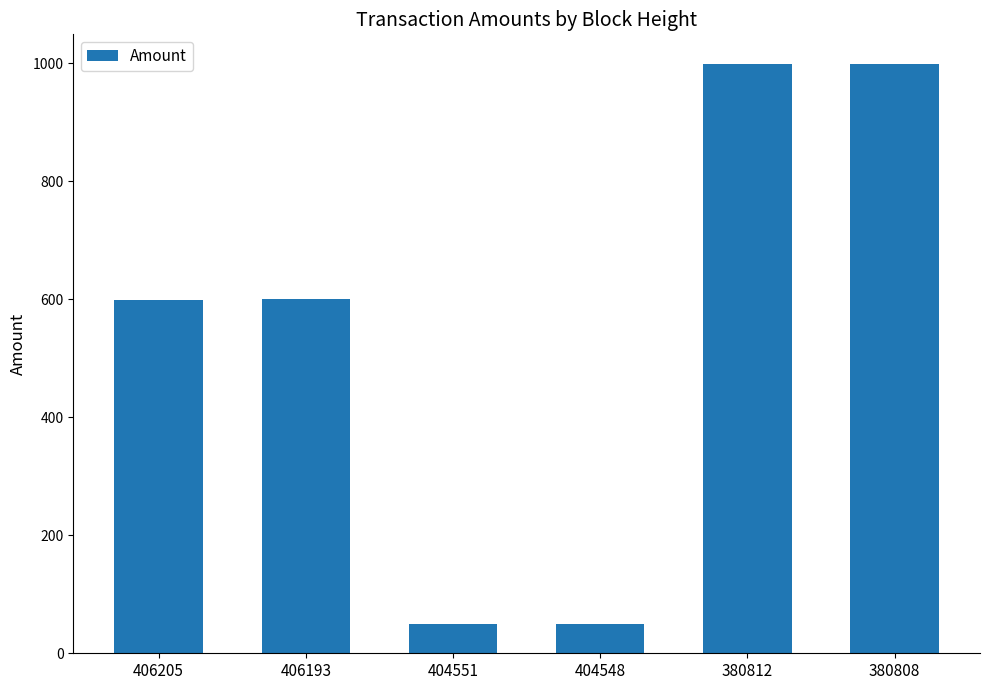

At which label does the data first exceed 600?

406193